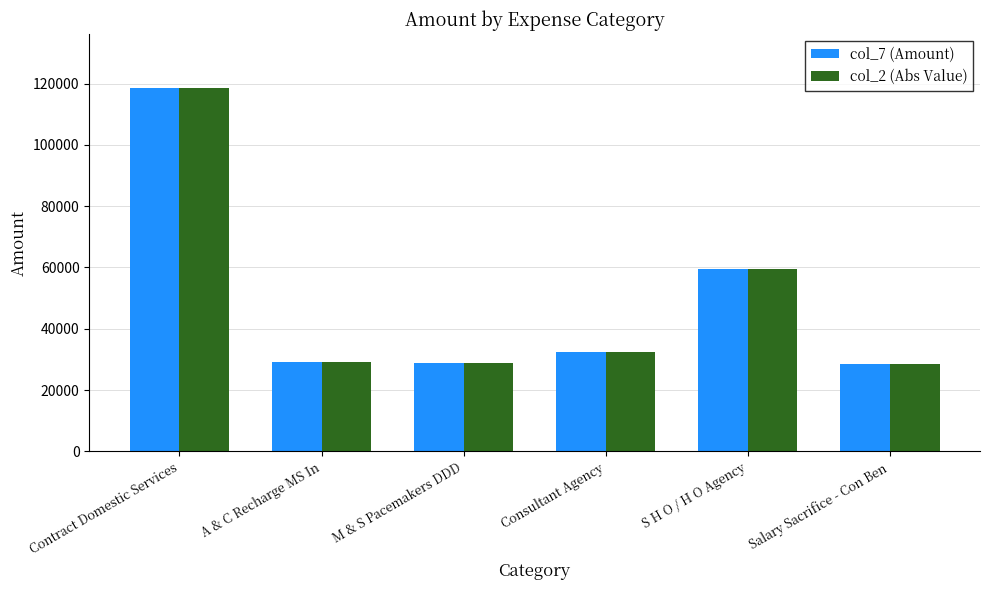

What is the total value across all series at Salary Sacrifice - Con Ben?

57346.6